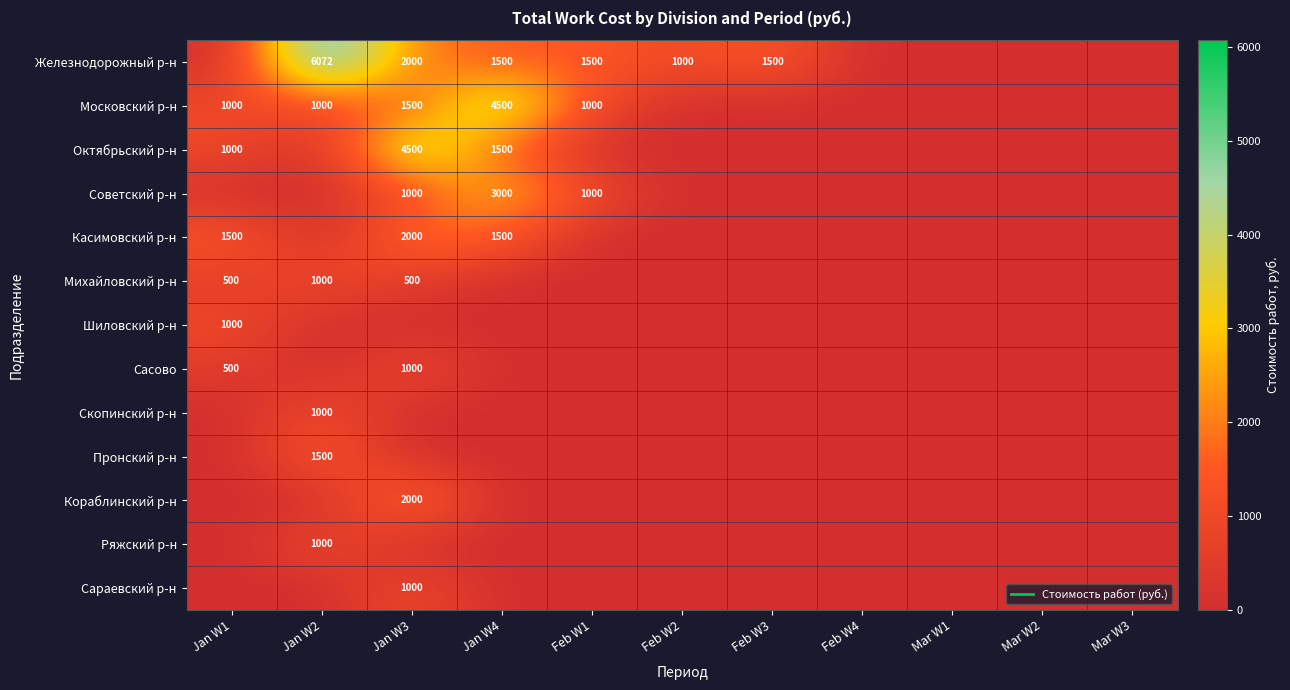

At which category is the sum across all series the highest?

Jan W3